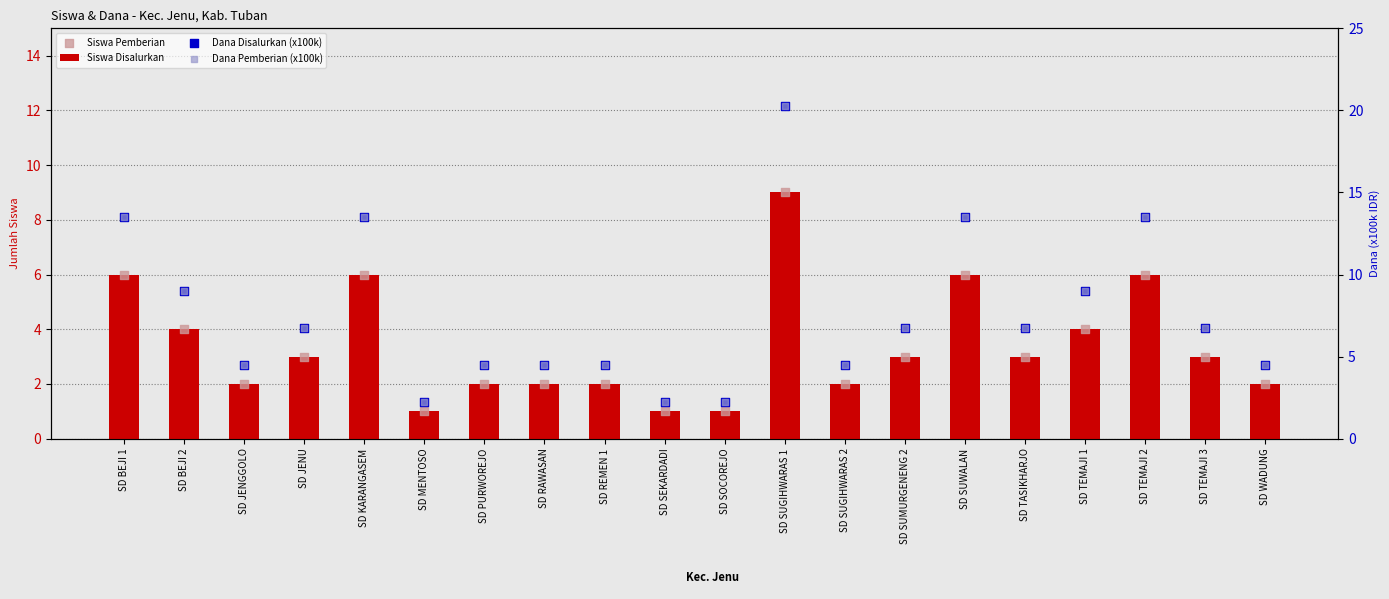

Which series has the largest total across all categories?

Dana Disalurkan (x100k)